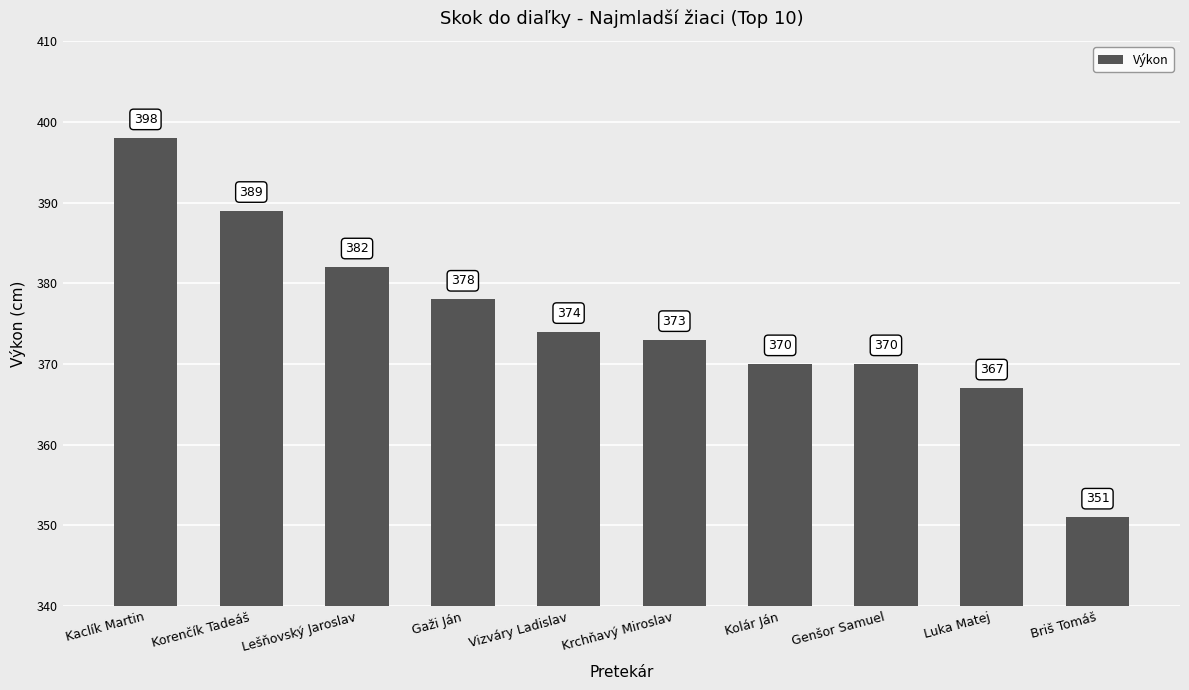

Reading left to right, extract all data points from this chart.

Kaclík Martin=398	Korenčík Tadeáš=389	Lešňovský Jaroslav=382	Gaži Ján=378	Vizváry Ladislav=374	Krchňavý Miroslav=373	Kolár Ján=370	Genšor Samuel=370	Luka Matej=367	Briš Tomáš=351